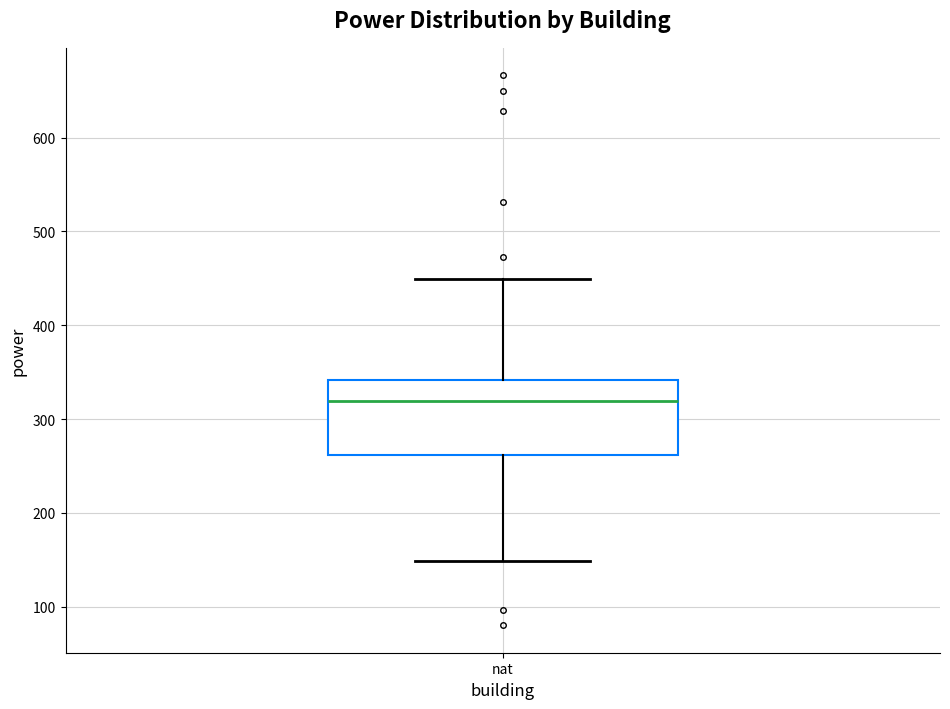

Where is the upper edge of the box for nat on the y-axis? The values are not printed on the chart, so give them approximately, as read against the axis.

340